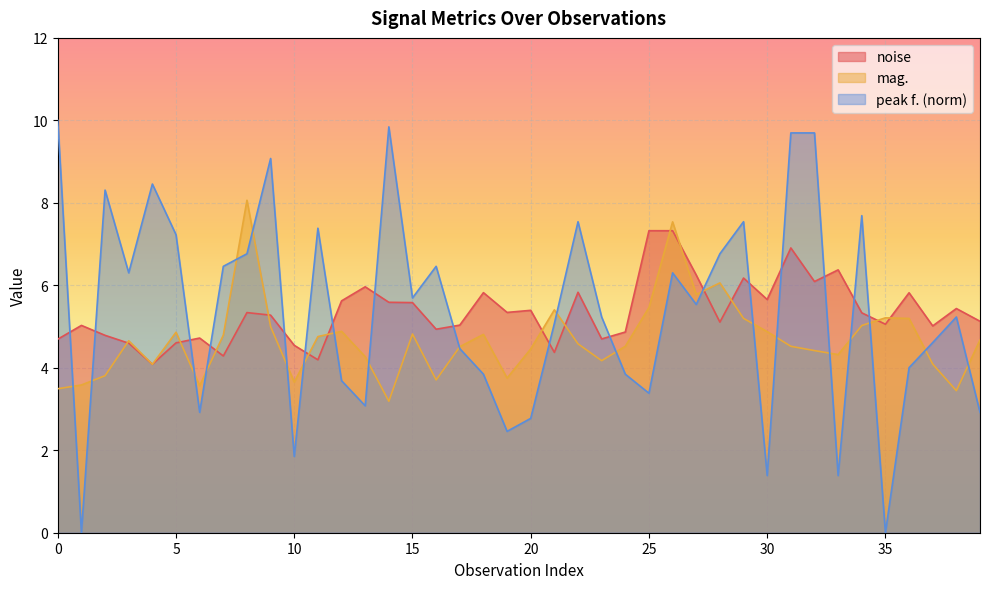

True or false: peak f. and mag. intersect in this chart.

True